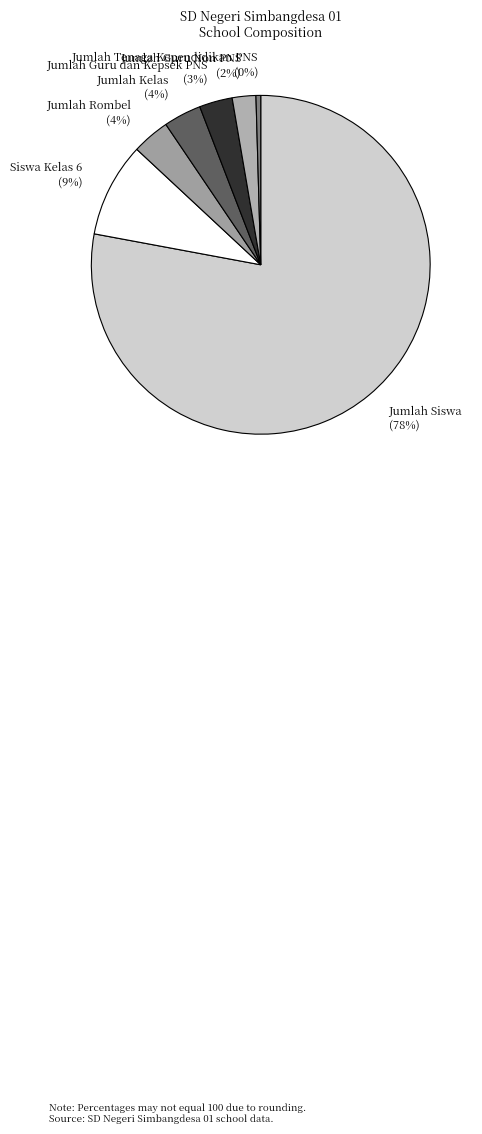

Is Jumlah Rombel (4%) the majority of the pie?

No